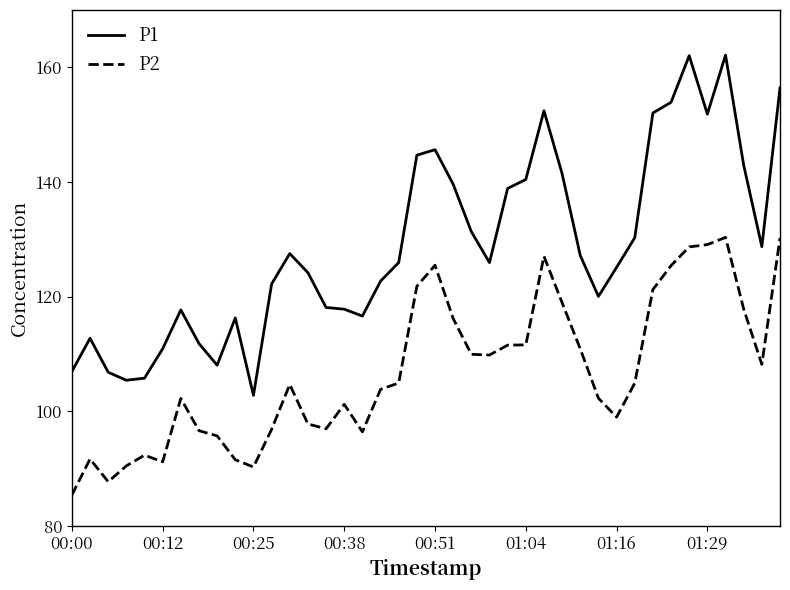

Does the chart display data point markers on the line(s)?

No